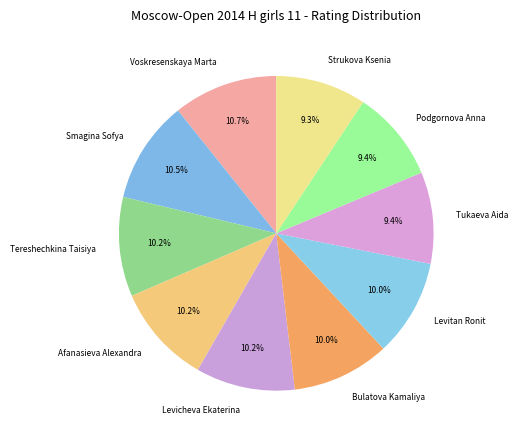

Combined, what portion of the pie is Strukova Ksenia and Afanasieva Alexandra?

19.5%